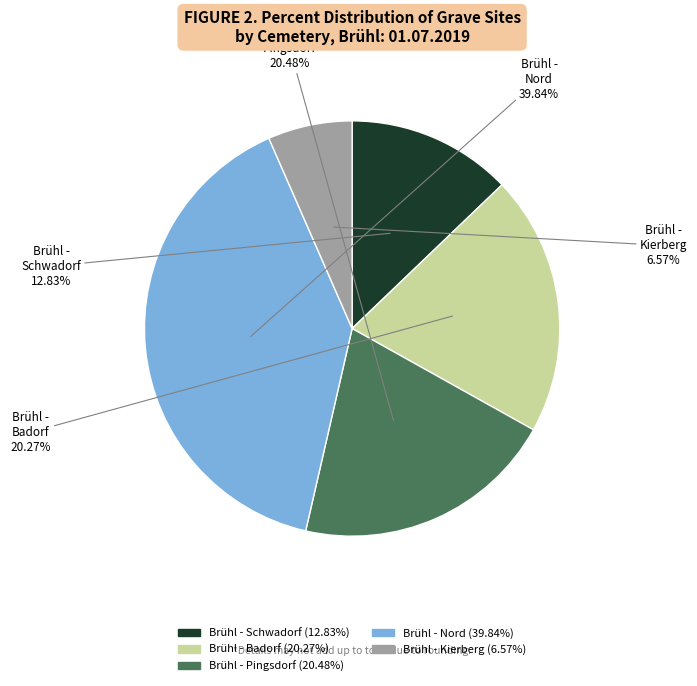

Which category has the smallest portion of the pie?

Brühl - Kierberg